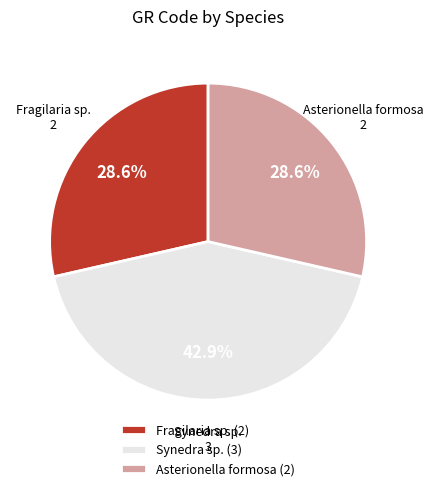

Approximately how many times larger is the value at Fragilaria sp. compared to Synedra sp.?

0.7